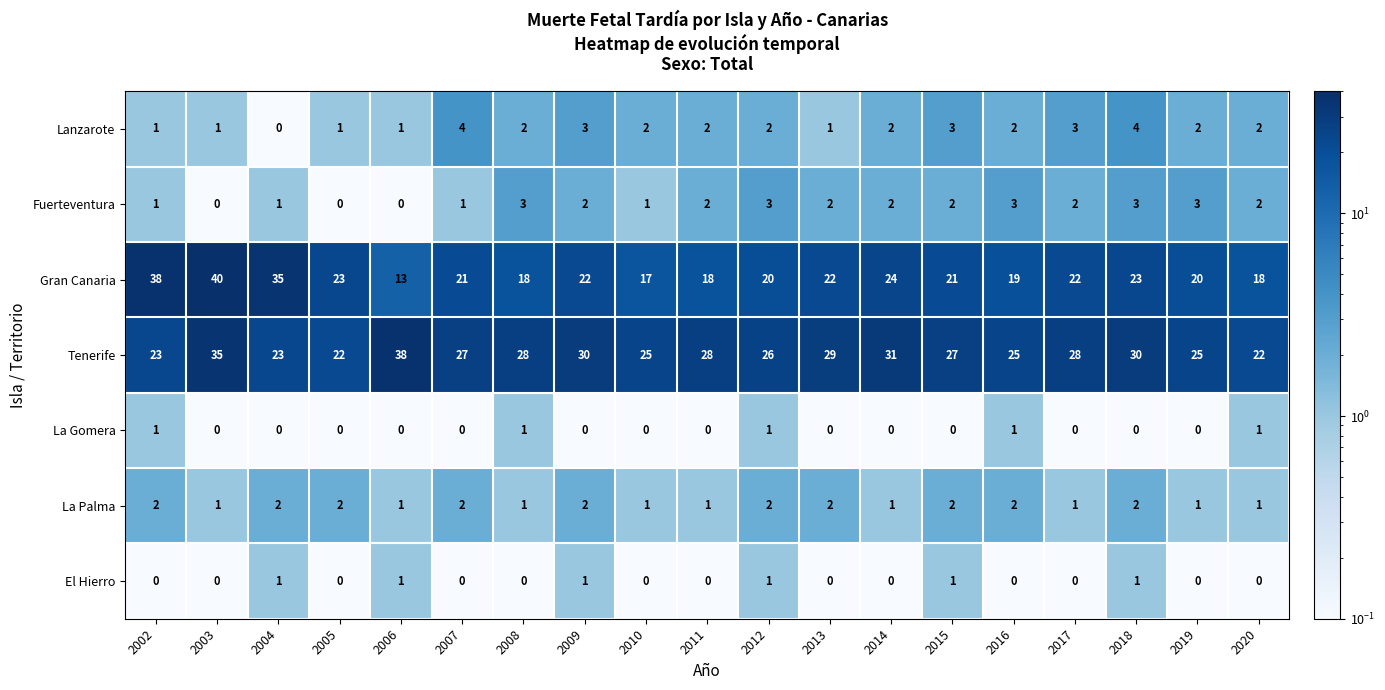

Which series has the largest total across all categories?

Tenerife